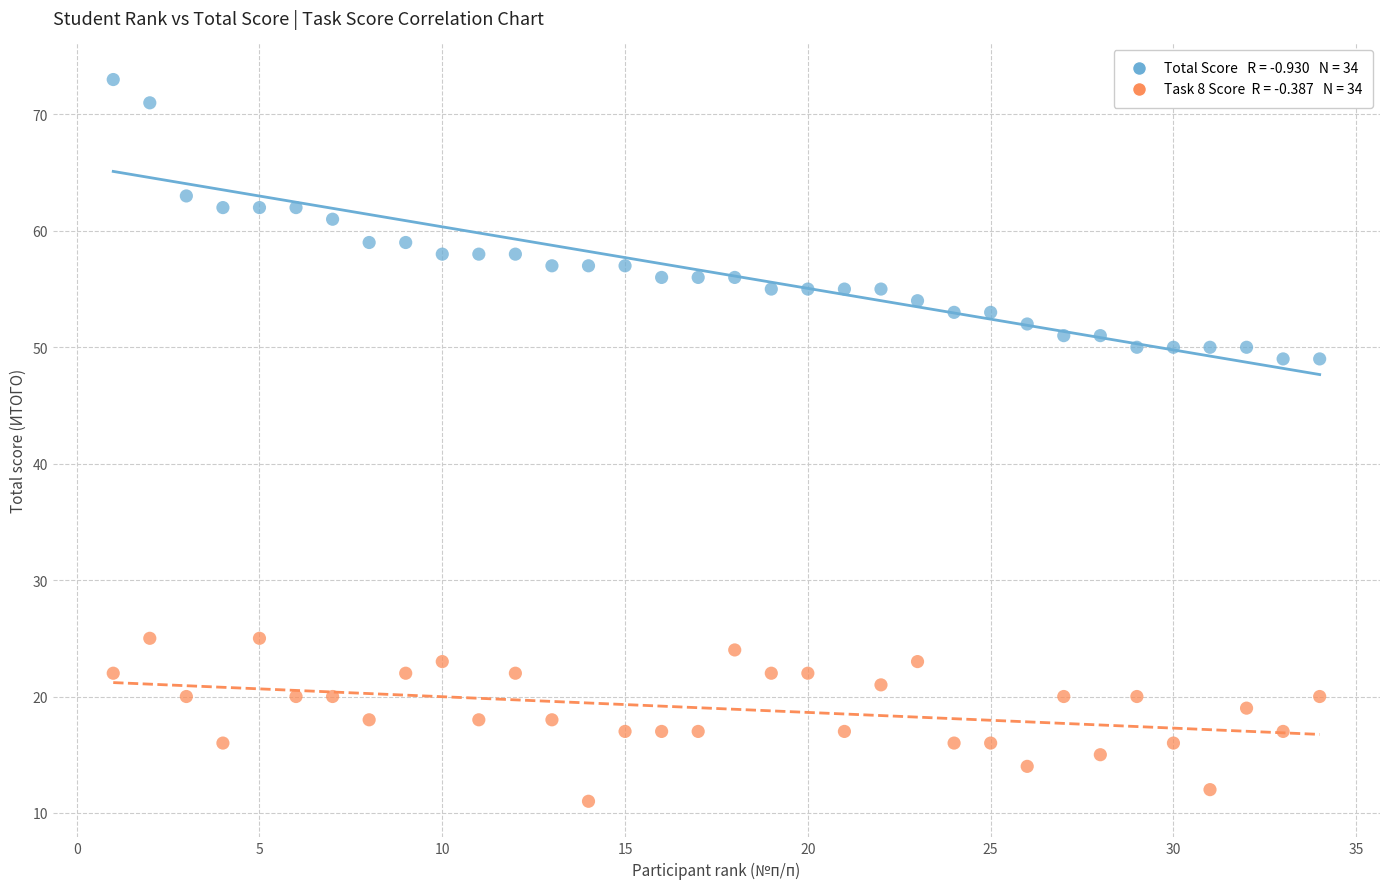

Across all data points, what is the range of X values (max minus min)?

33